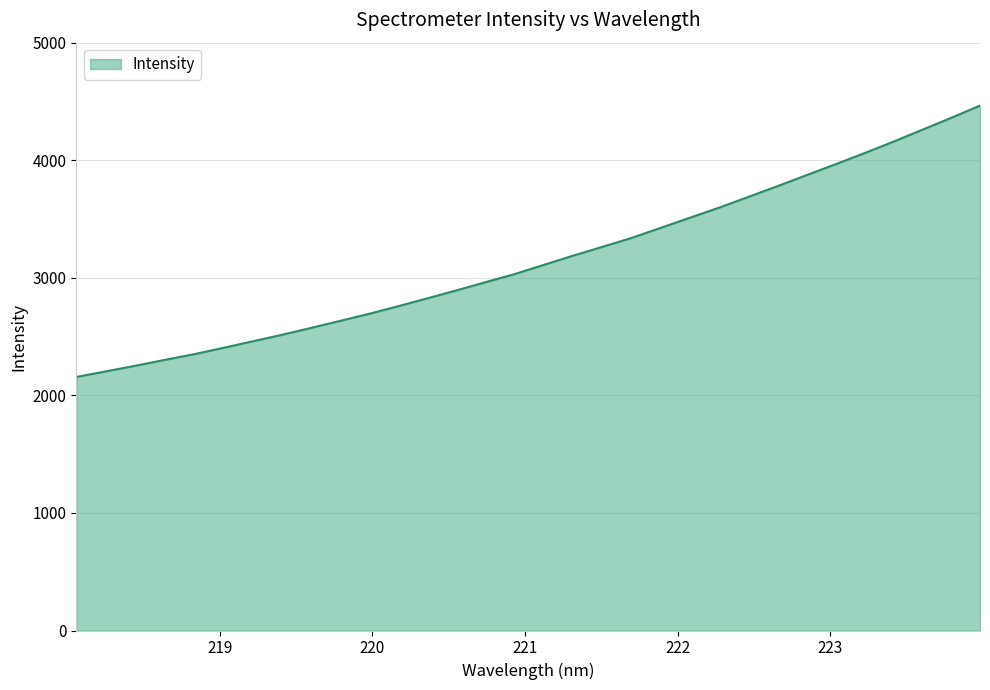

What is the maximum value shown in the chart?

4464.9